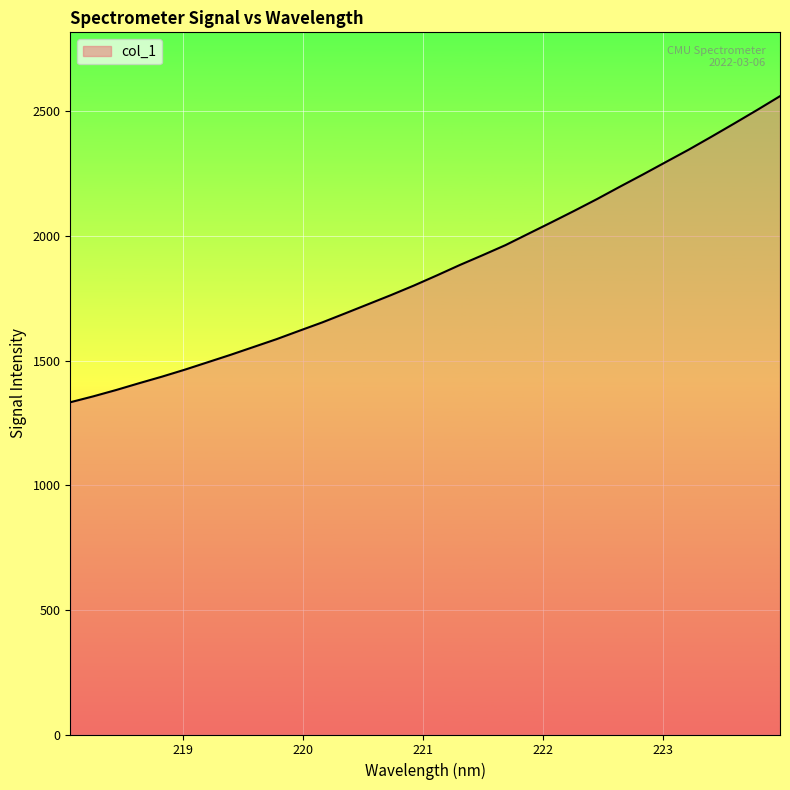

What is the difference between the maximum and minimum values?

1228.0